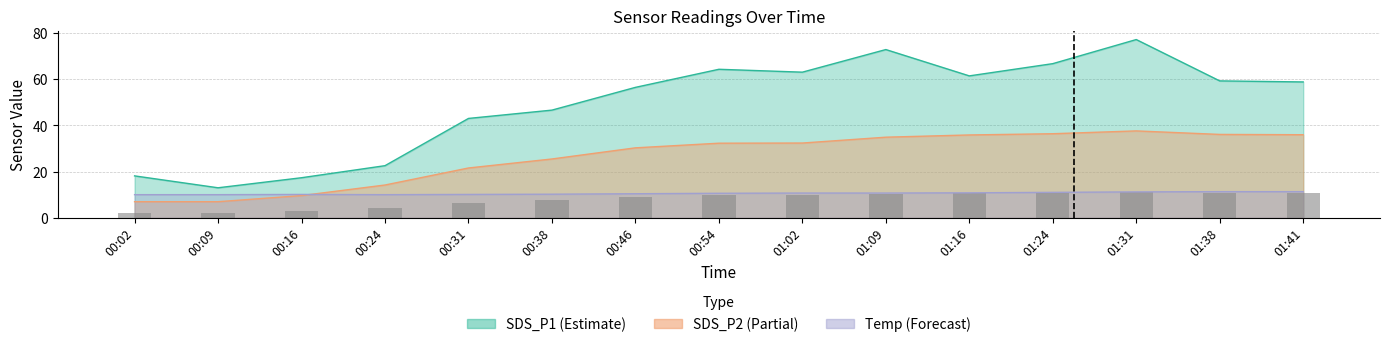

At which label is the value closest to 6?

00:31